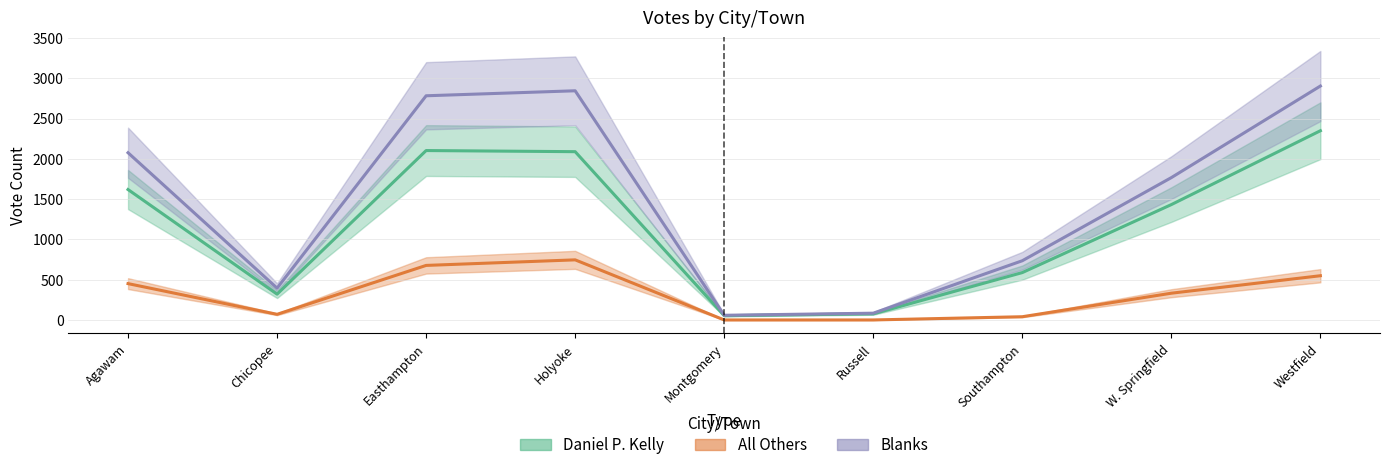

Rank the series by their maximum value, from lowest to highest.

All Others, Daniel P. Kelly, Blanks